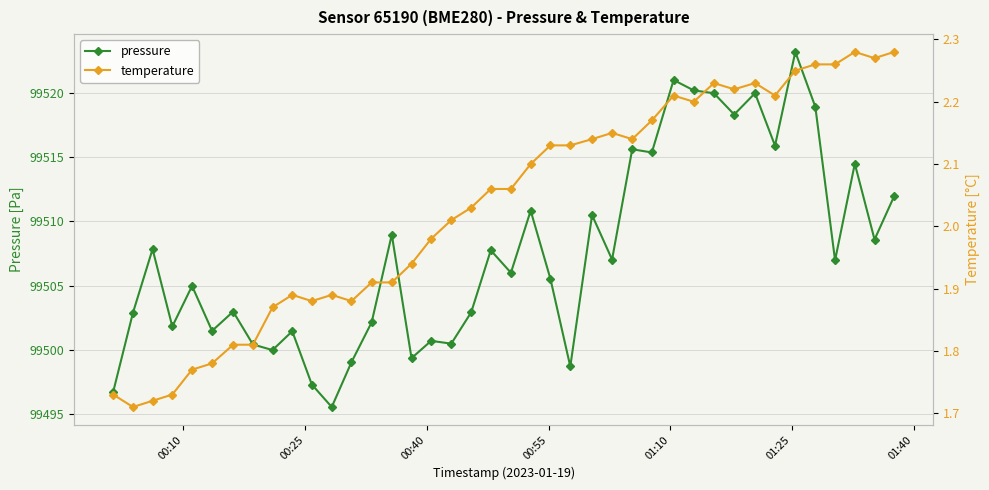

What is the value of the pressure point at the 38th from the left?

99514.5